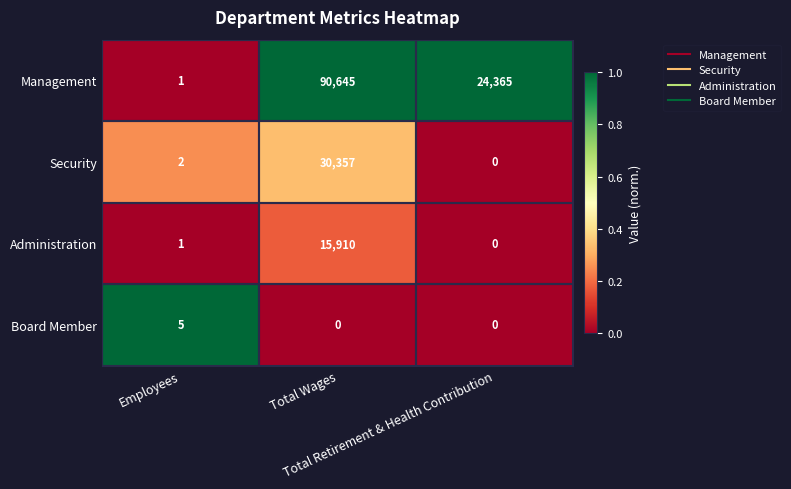

Which series has the largest total across all categories?

Management